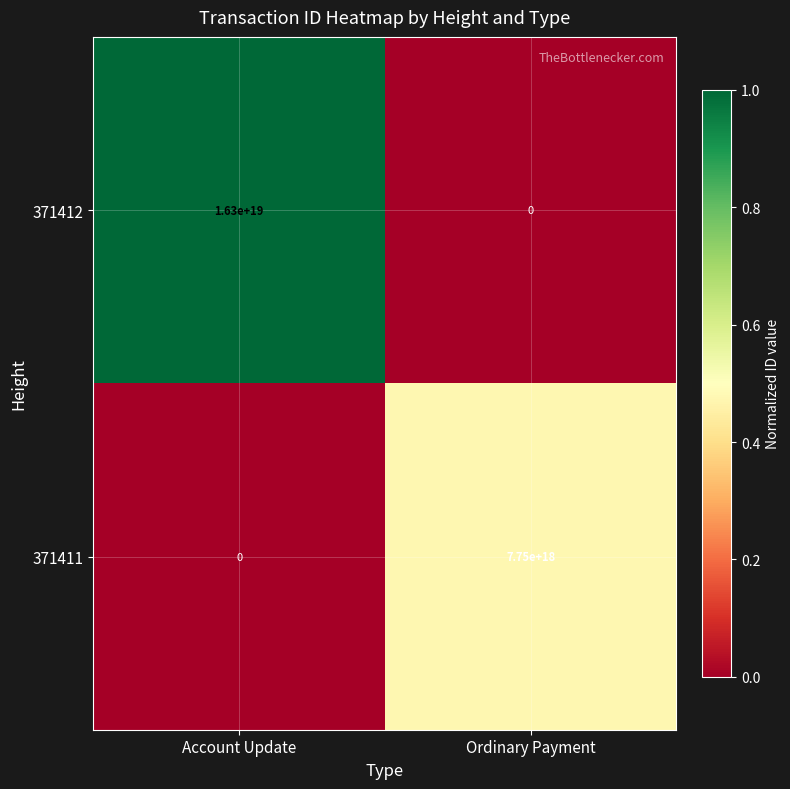

At which label is 371412 closest to 8150000000000000000?

Account Update